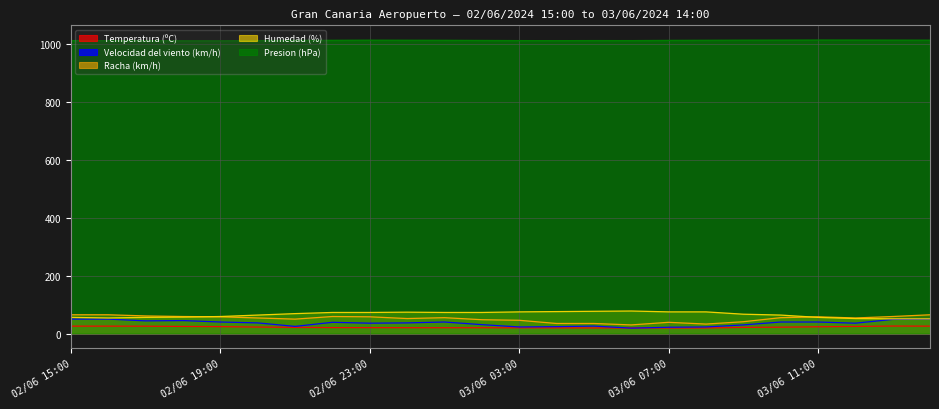

Which label corresponds to the largest value in the chart?

03/06 11:00